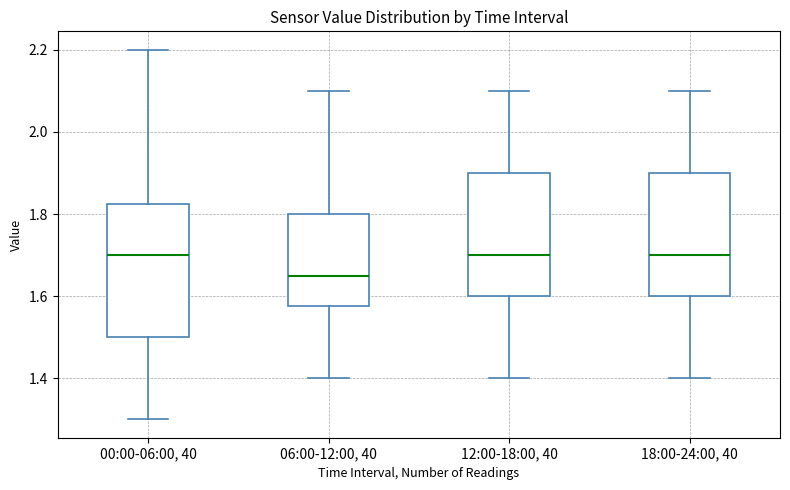

Reading left to right, read every box against the y-axis: the position of its median line, the range the box covers, and the ends of its whiskers. The values are not printed on the chart, so give them approximately, as read against the axis.

00:00-06:00, 40: median 1.70, box 1.50 to 1.82, whiskers 1.30 to 2.20
06:00-12:00, 40: median 1.66, box 1.58 to 1.80, whiskers 1.40 to 2.10
12:00-18:00, 40: median 1.70, box 1.60 to 1.90, whiskers 1.40 to 2.10
18:00-24:00, 40: median 1.70, box 1.60 to 1.90, whiskers 1.40 to 2.10